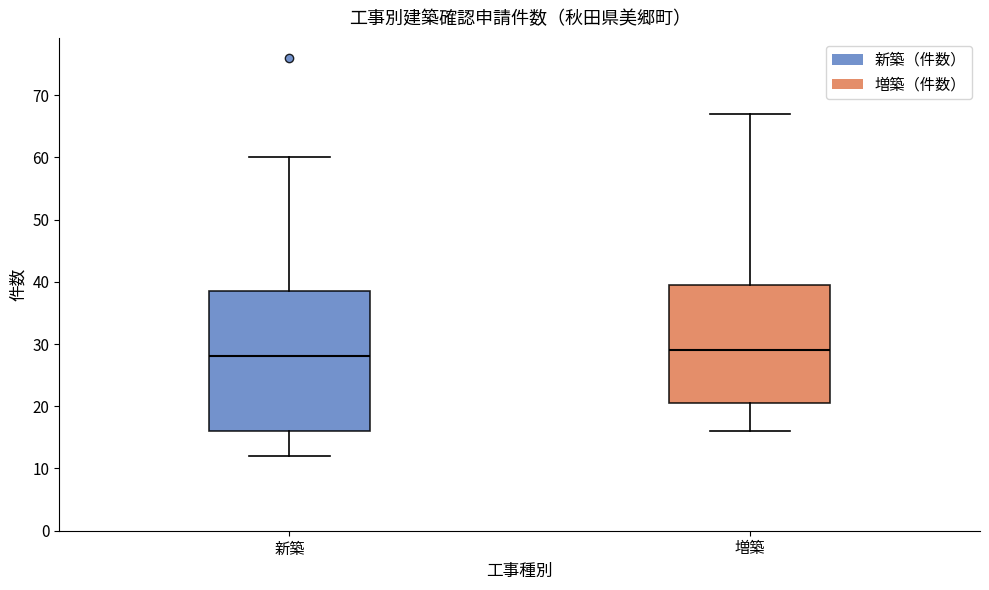

Where is the lower edge of the box for 新築 on the y-axis? The values are not printed on the chart, so give them approximately, as read against the axis.

16